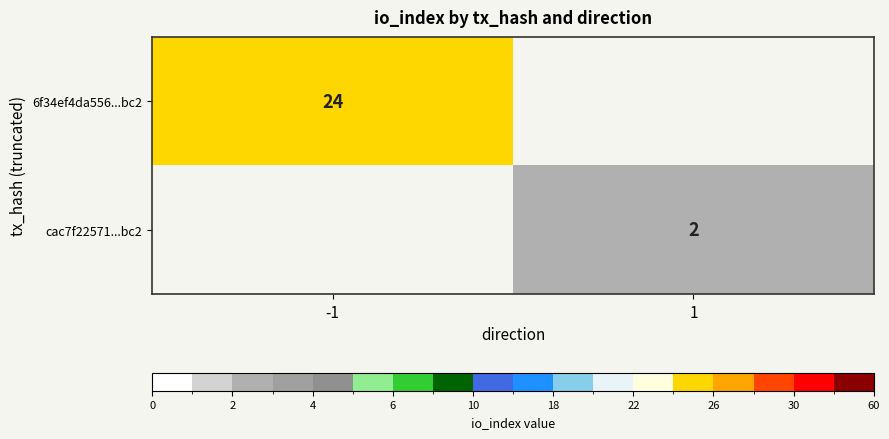

Is the value of cac7f22571...bc2 at 1 greater than the value of 6f34ef4da556...bc2 at -1?

No